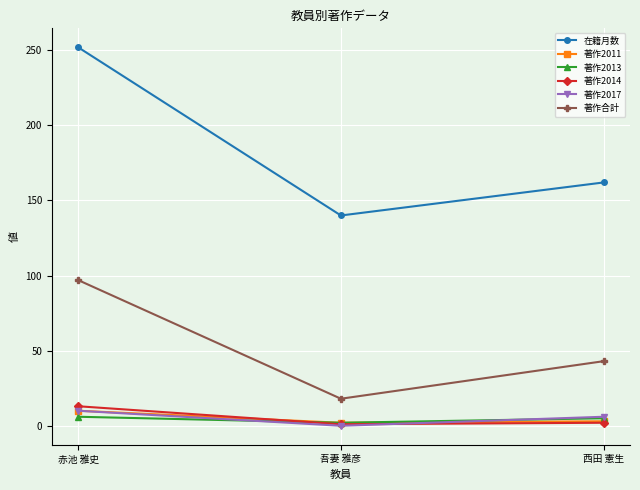

List the labels in order of 在籍月数 value, smallest first.

吾妻 雅彦, 西田 憲生, 赤池 雅史